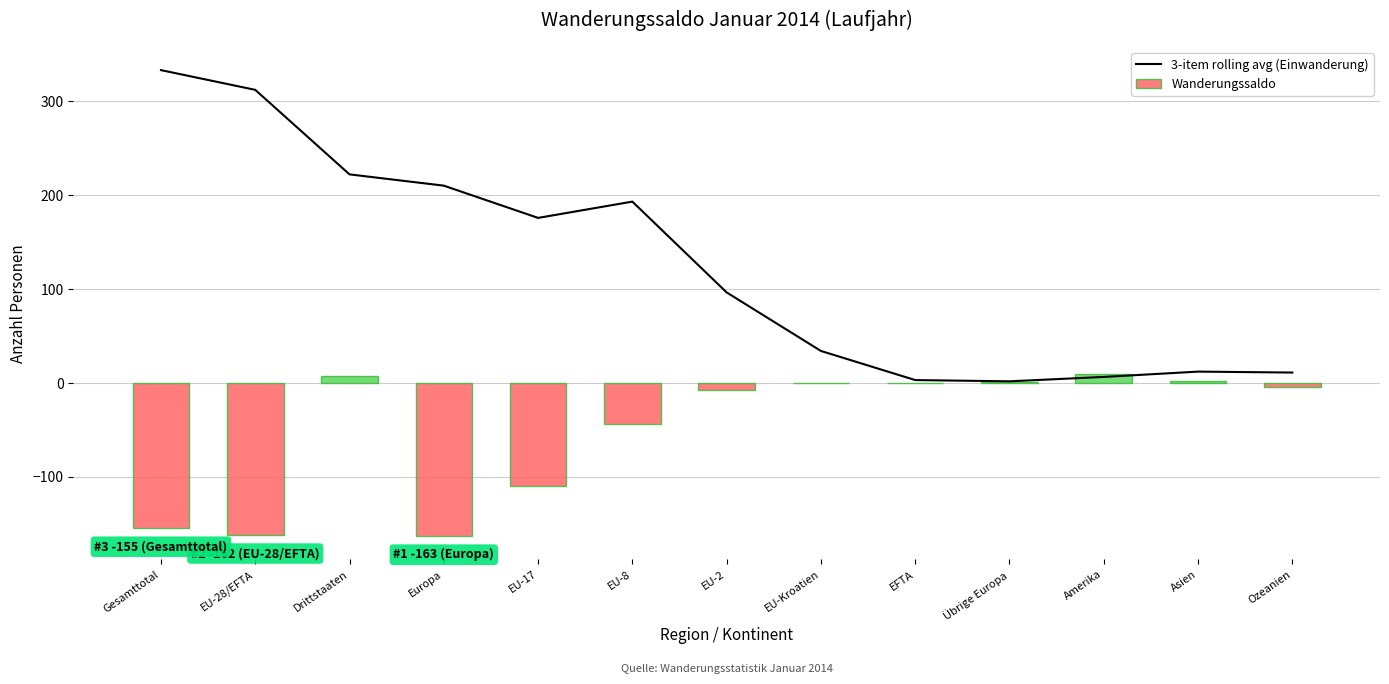

How many values in the 3-item rolling avg (Einwanderung) series are below 96?

6